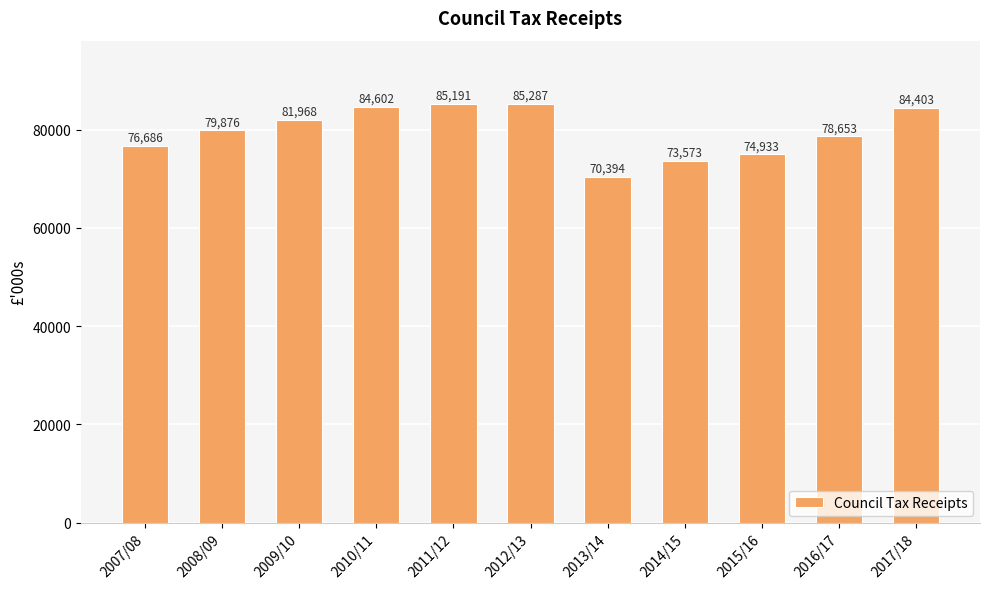

At which category does the chart reach its minimum across all series?

2013/14